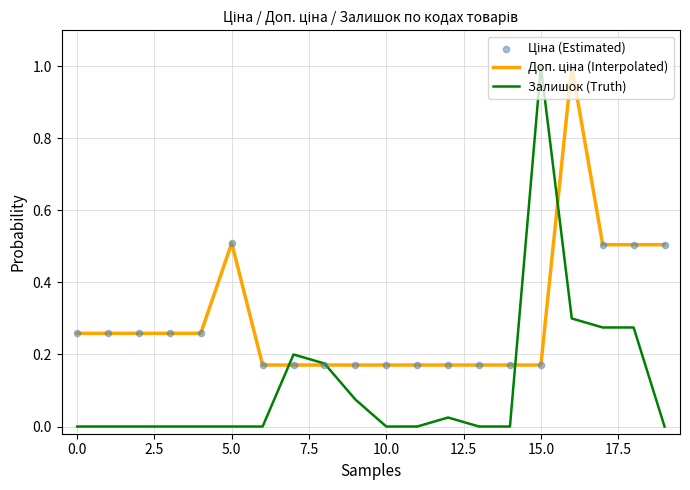

What is the maximum value for Залишок (Truth)?

1.0